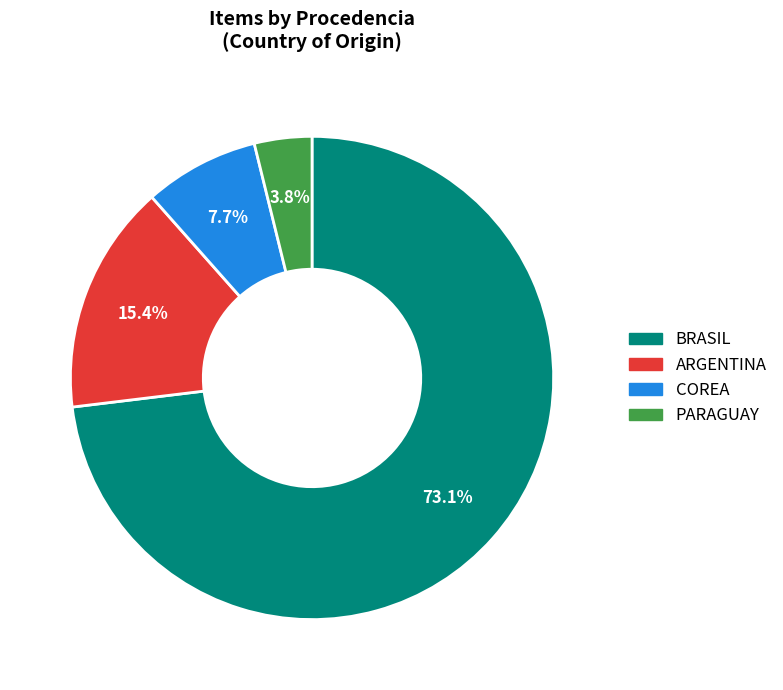

Which slice is the smallest?

PARAGUAY